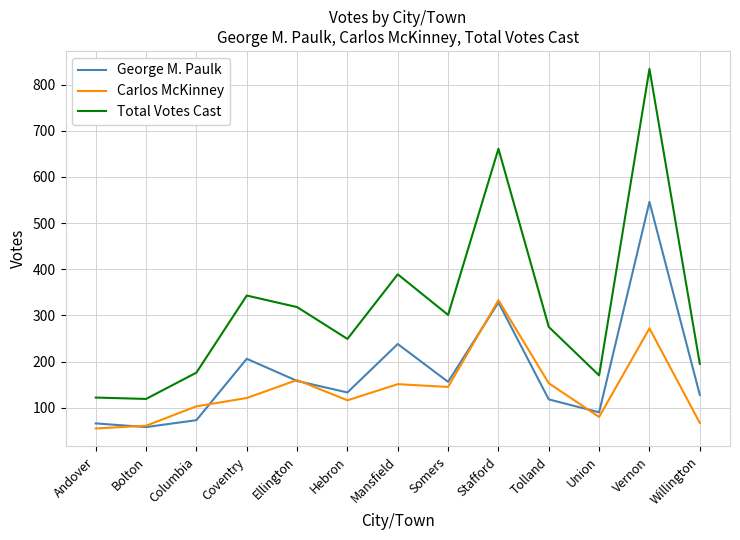

True or false: George M. Paulk and Carlos McKinney intersect in this chart.

True